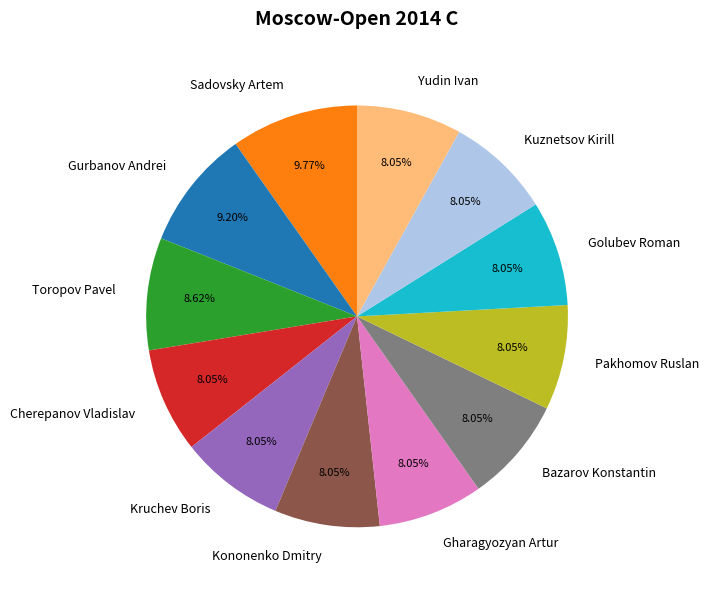

How many slices are in this pie chart?

12